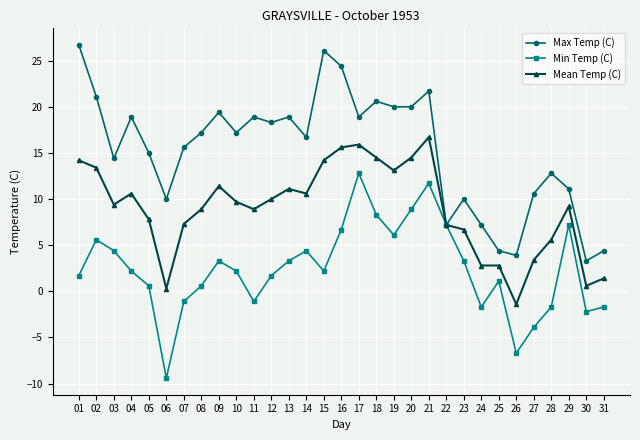

Rank the series at 05 from lowest to highest value.

Min Temp (C), Mean Temp (C), Max Temp (C)